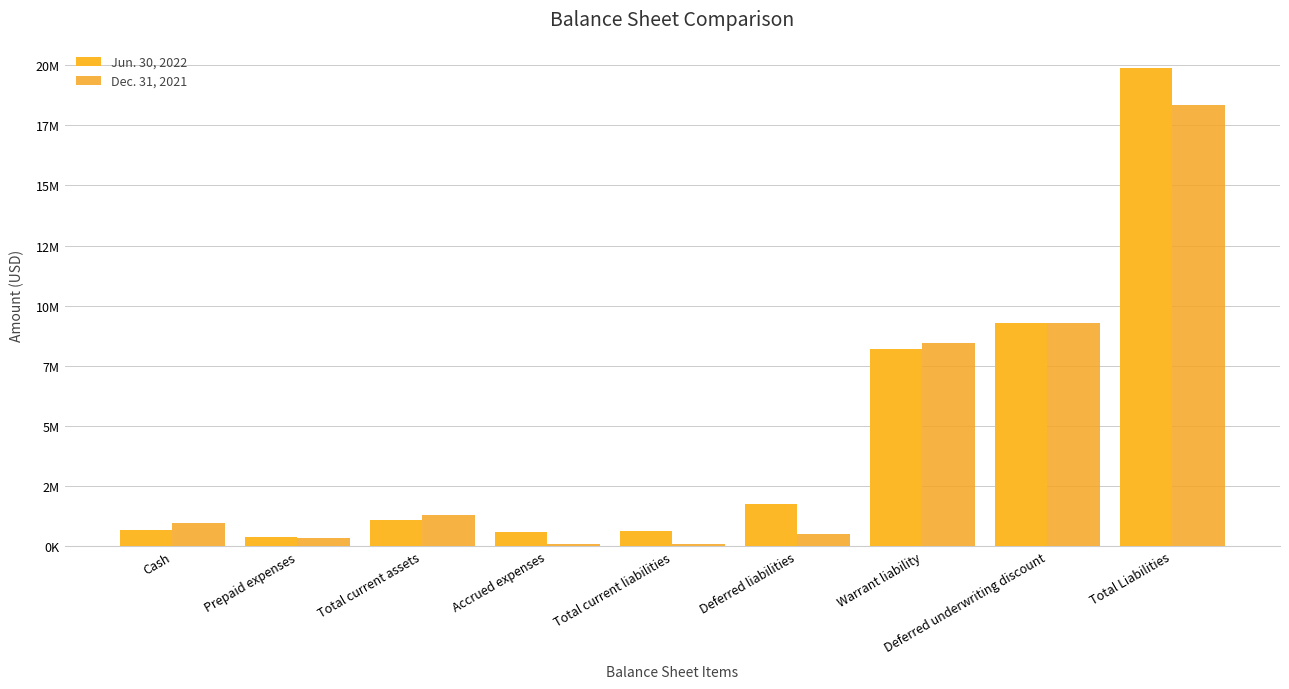

Does the chart contain stacked bars?

No